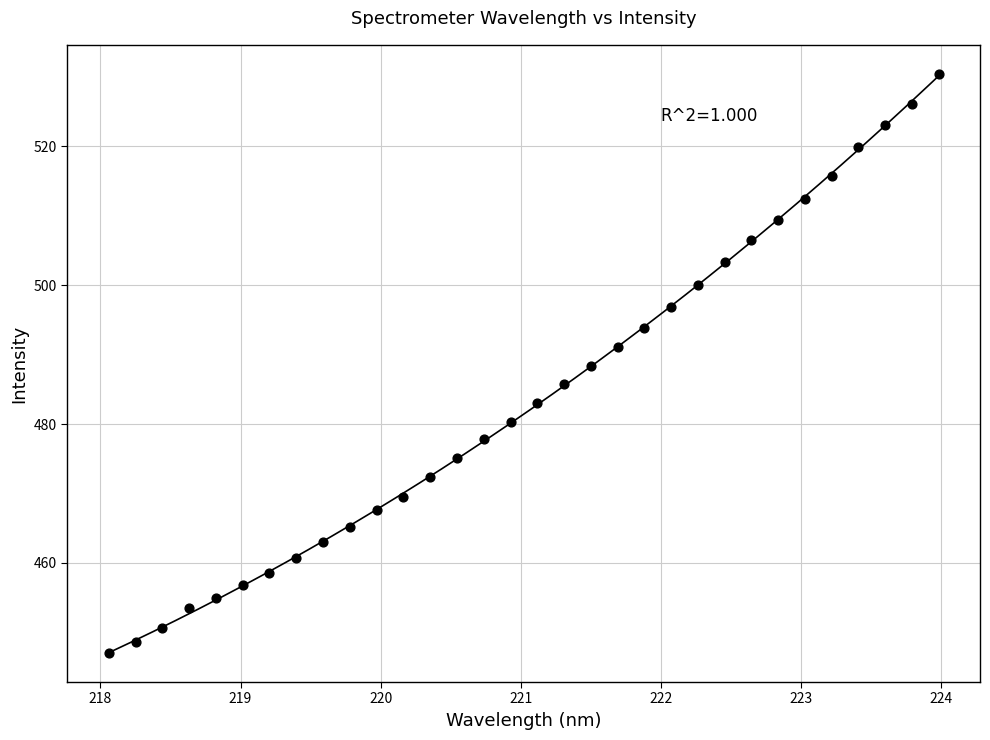

What is the range of X values (max minus min)?

5.9